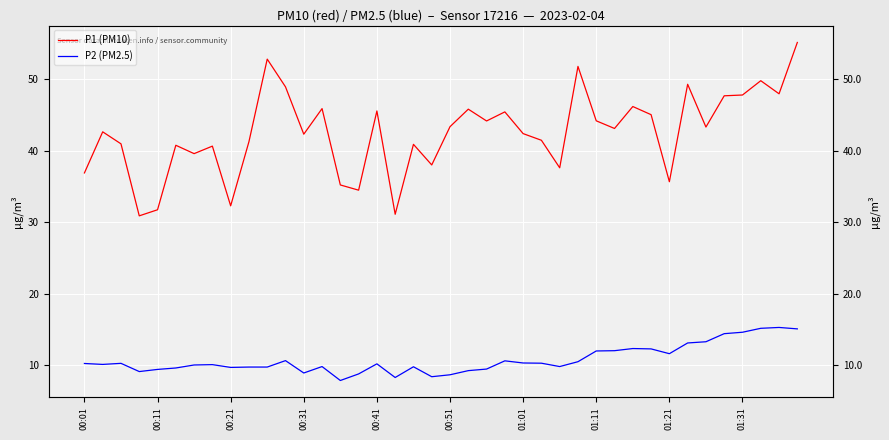

What are all the series names shown in the legend?

P1 (PM10), P2 (PM2.5)